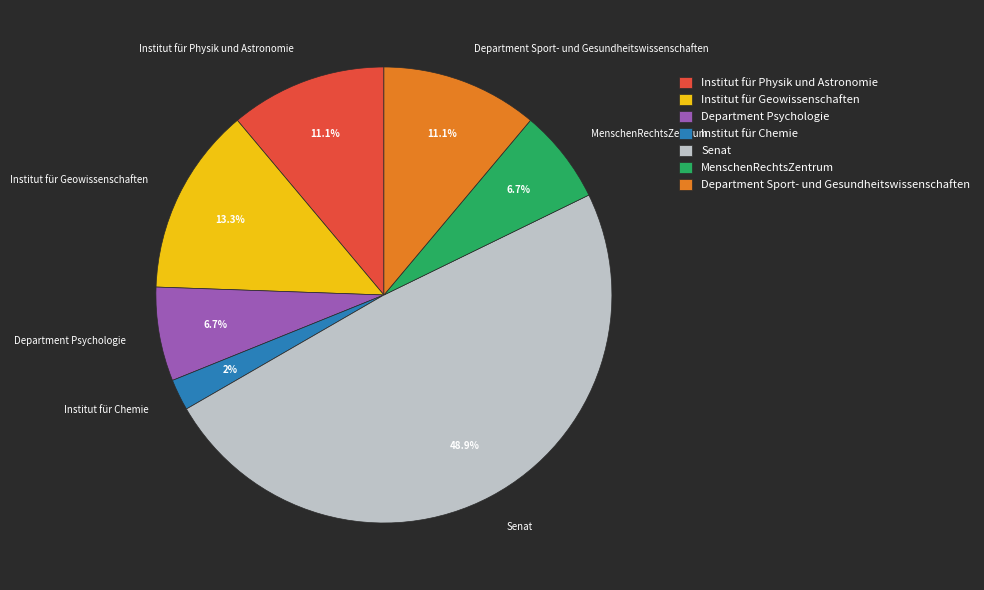

Does Institut für Geowissenschaften represent more than half of the total?

No